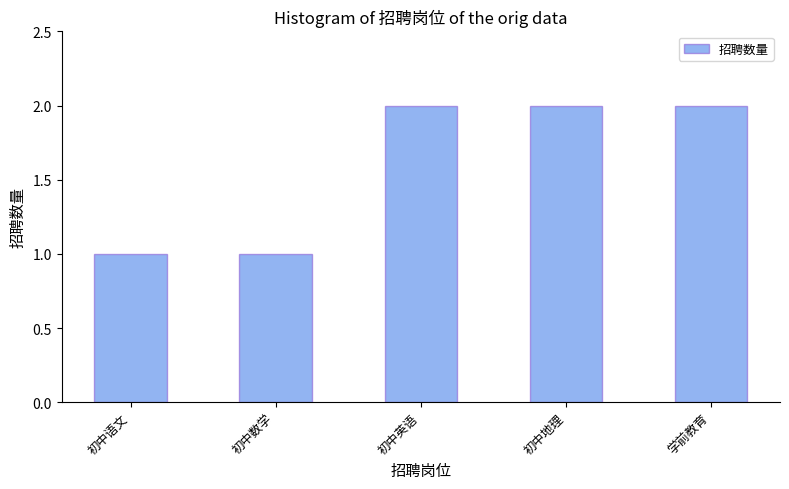

The value at 学前教育 is 3. True or false?

False